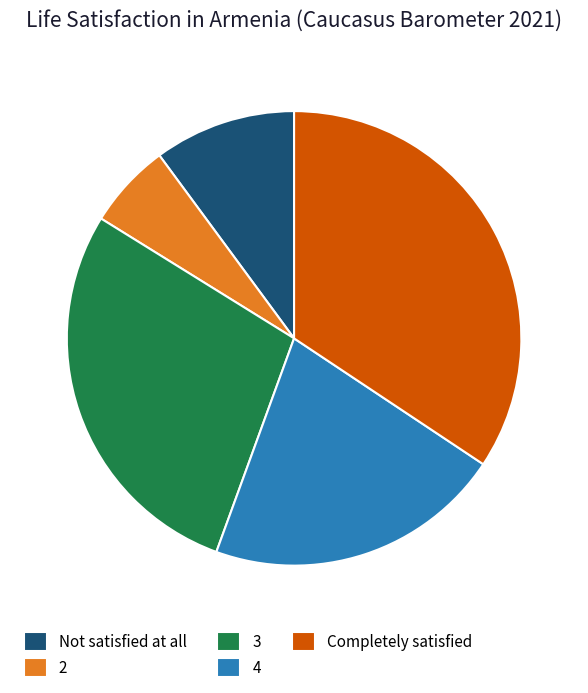

Is the sum of Completely satisfied and 2 greater than half?

No